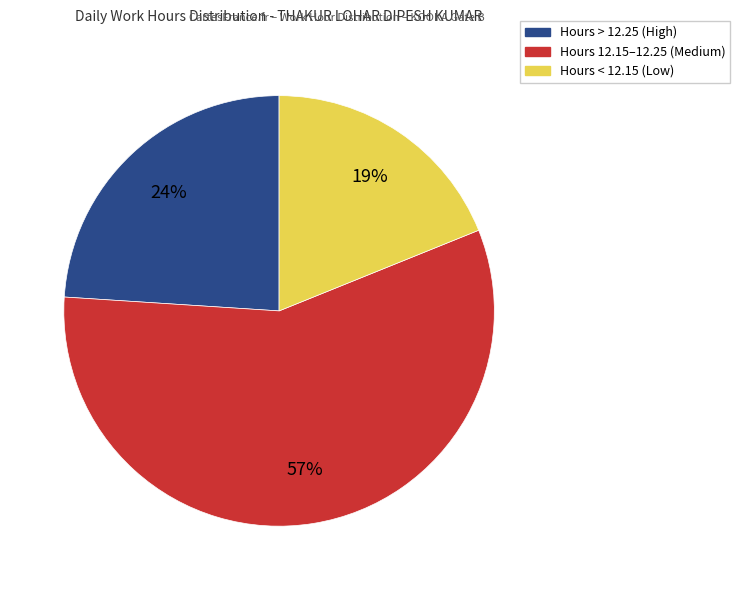

To the nearest percent, what is the average slice percentage?

33%